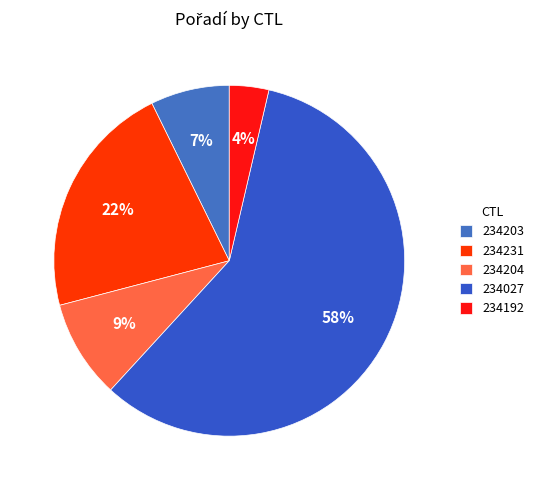

Which has a higher value, 234231 or 234204?

234231